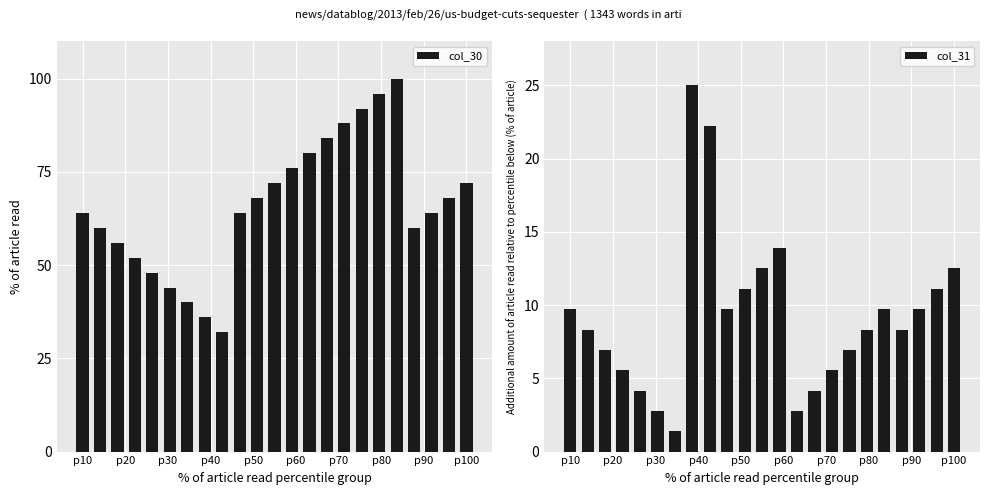

Where does the col_31 series first go above 8?

p10